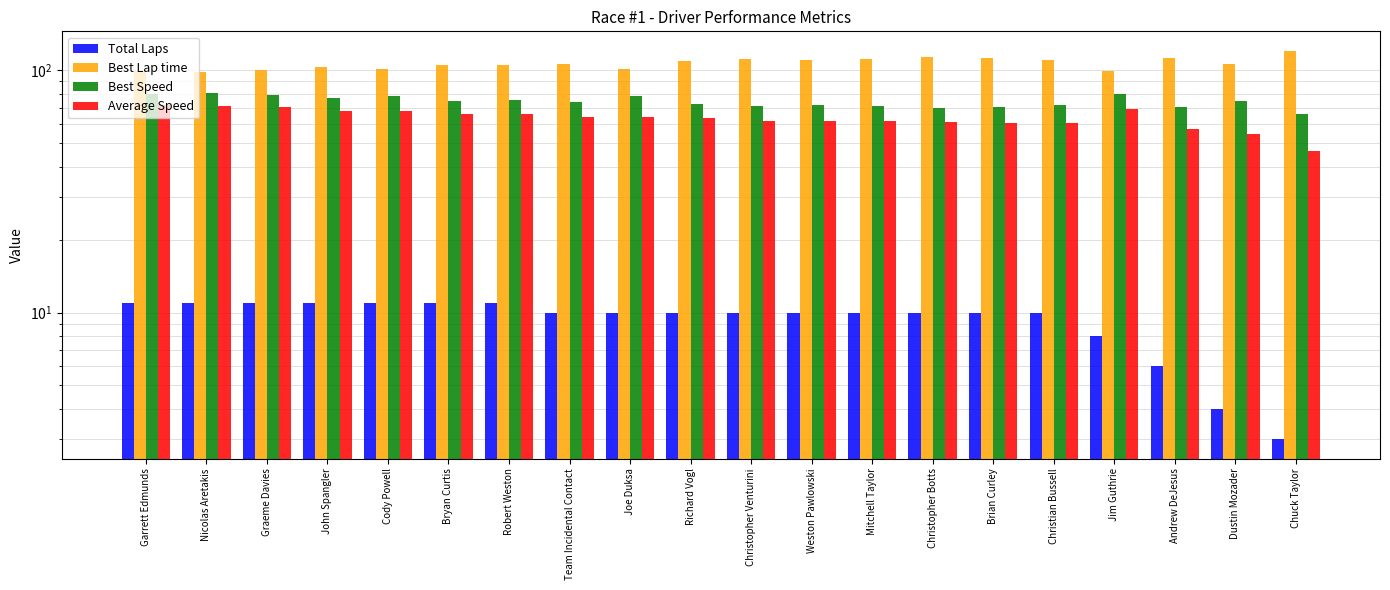

Does the chart contain any negative values?

No